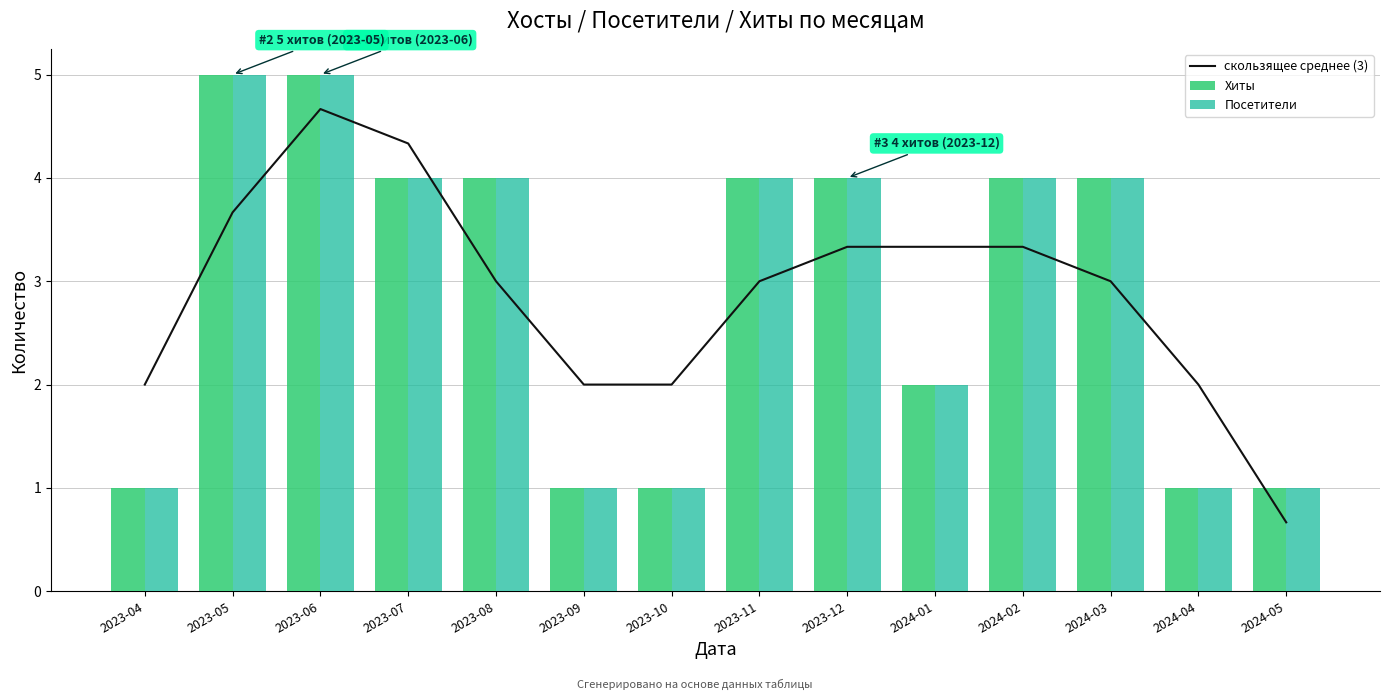

Rank the series at 2023-09 from lowest to highest value.

Хиты, Посетители, скользящее среднее (3)